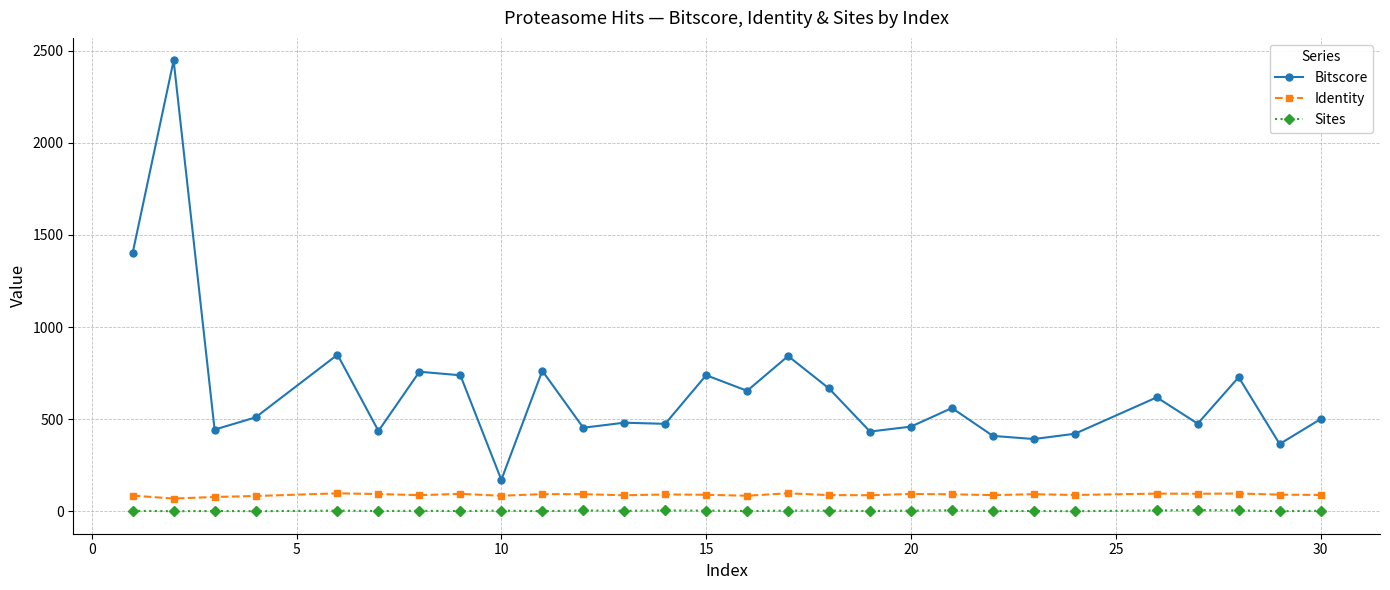

Which series has the largest total across all categories?

Bitscore